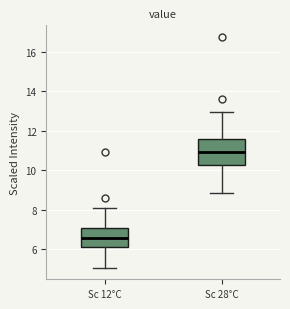

Where does the lower whisker of the box for Sc 28°C end on the y-axis? The values are not printed on the chart, so give them approximately, as read against the axis.

8.8